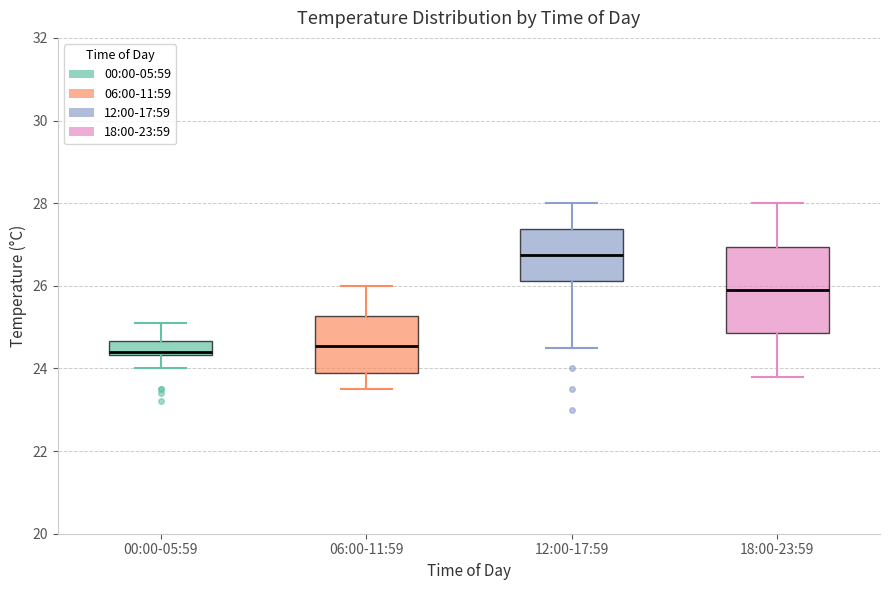

Reading left to right, read every box against the y-axis: the position of its median line, the range the box covers, and the ends of its whiskers. The values are not printed on the chart, so give them approximately, as read against the axis.

00:00-05:59: median 24.4 (just above the box's lower edge), box 24.4 to 24.6, whiskers 24.0 to 25.2
06:00-11:59: median 24.6, box 24.0 to 25.2, whiskers 23.6 to 26.0
12:00-17:59: median 26.8, box 26.2 to 27.4, whiskers 24.6 to 28.0
18:00-23:59: median 26.0, box 24.8 to 27.0, whiskers 23.8 to 28.0